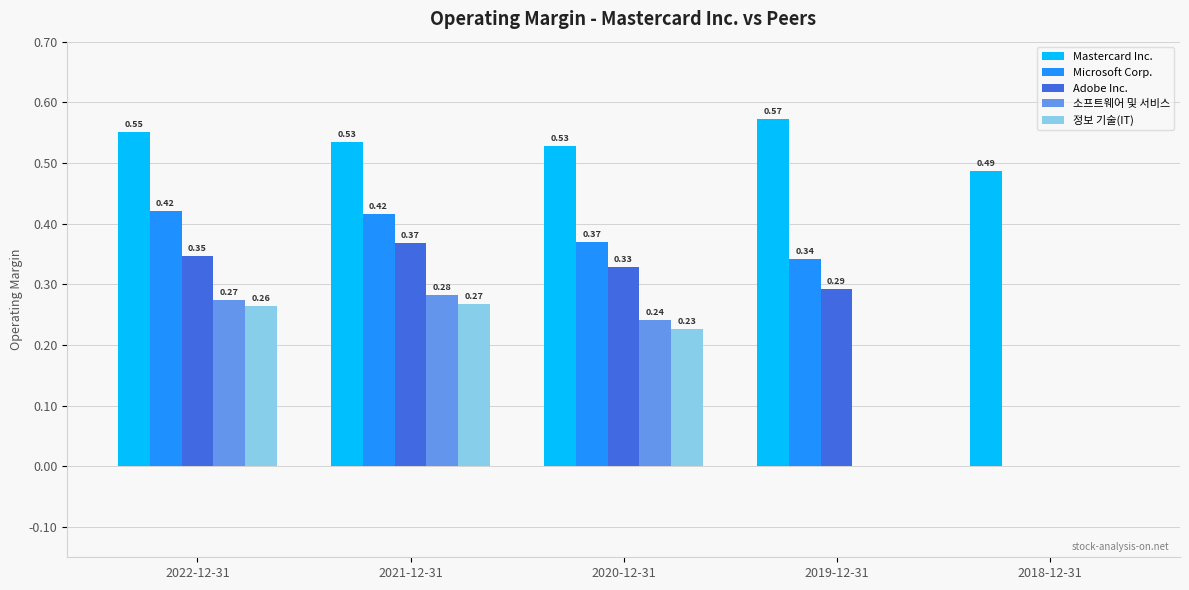

How many groups of bars are there?

5